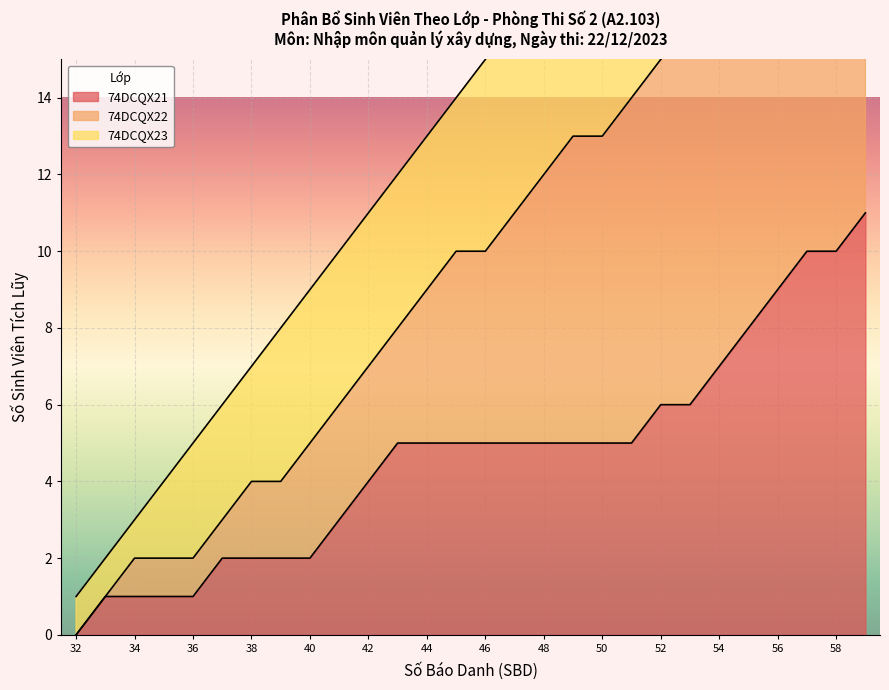

True or false: 74DCQX21 has a value of 2 at 38.

True